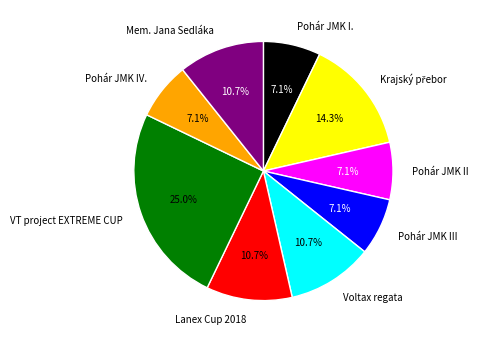

Which slice is the largest?

VT project EXTREME CUP